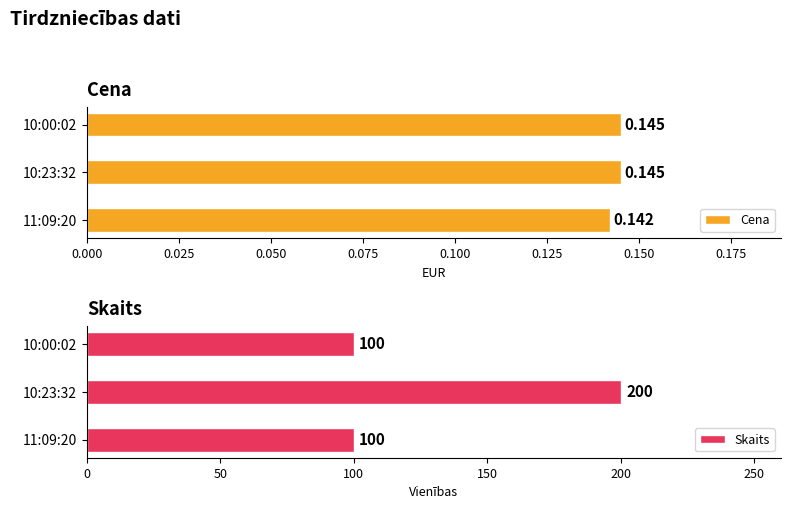

How many groups of bars are there?

3